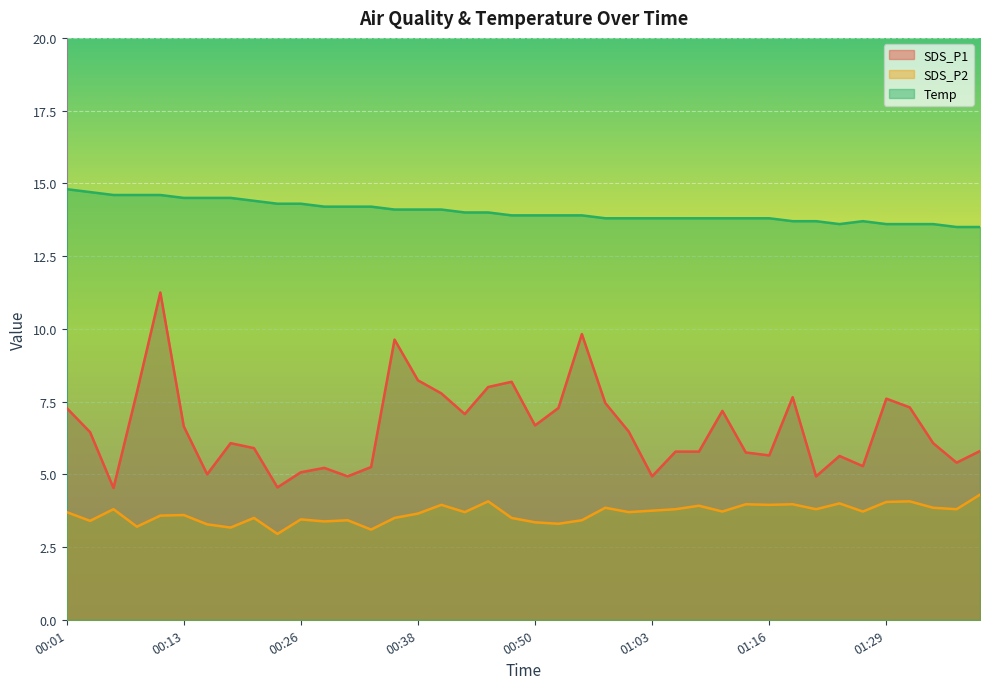

What is the total value across all series at 00:21?

23.8